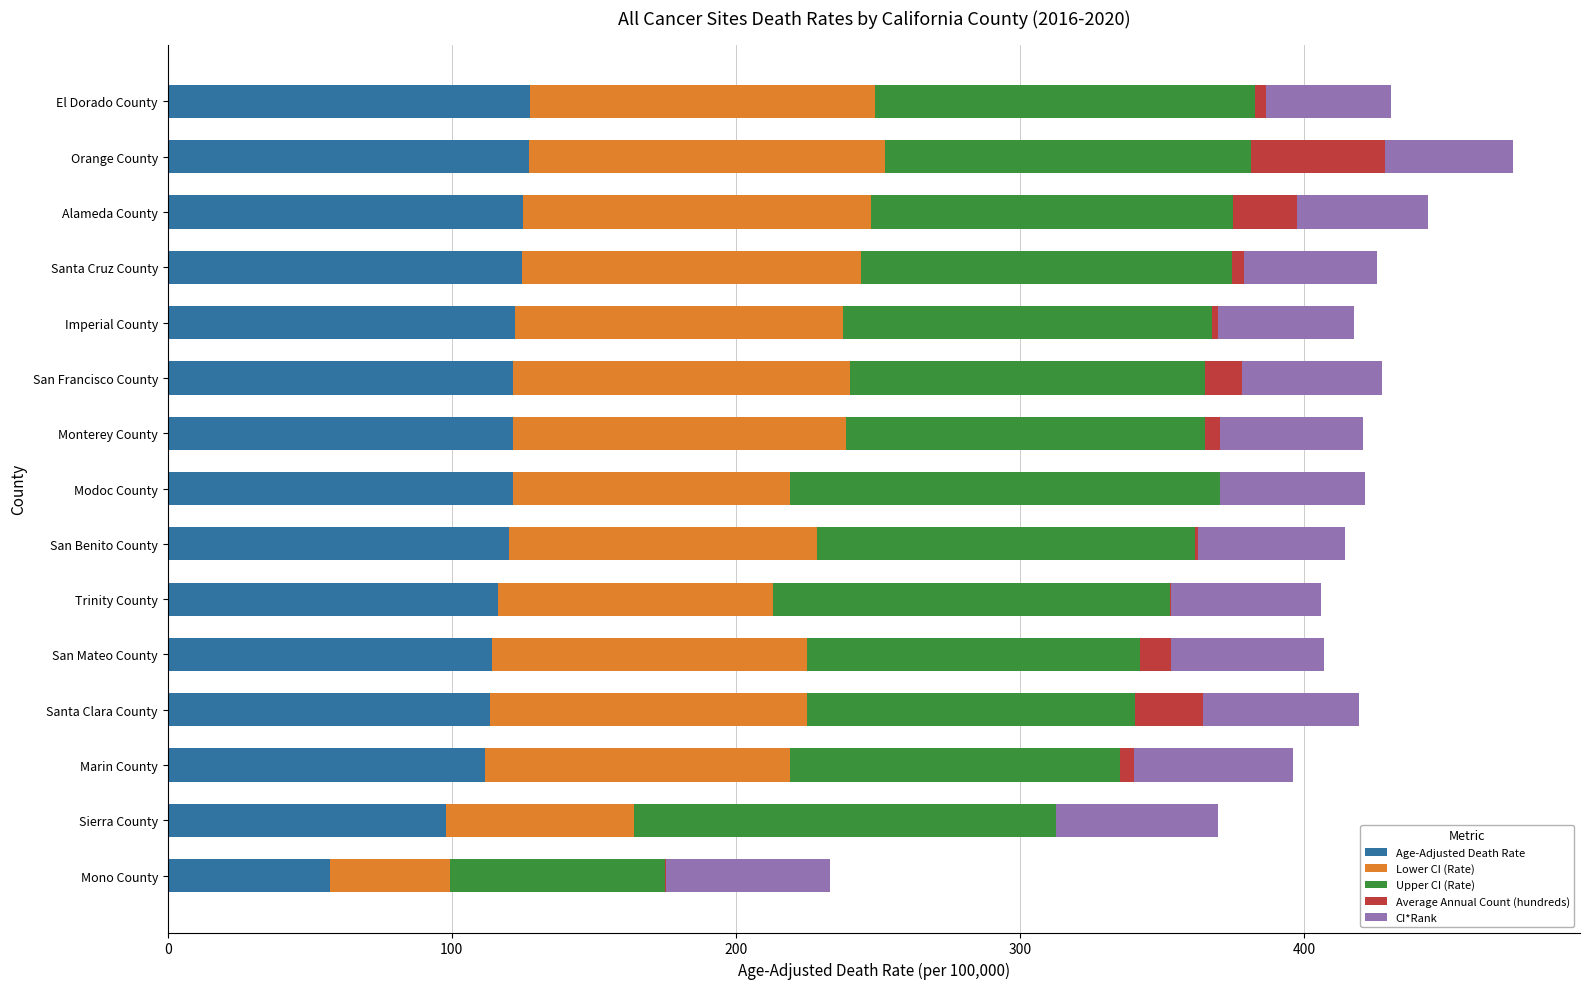

How many series are shown in this chart?

5